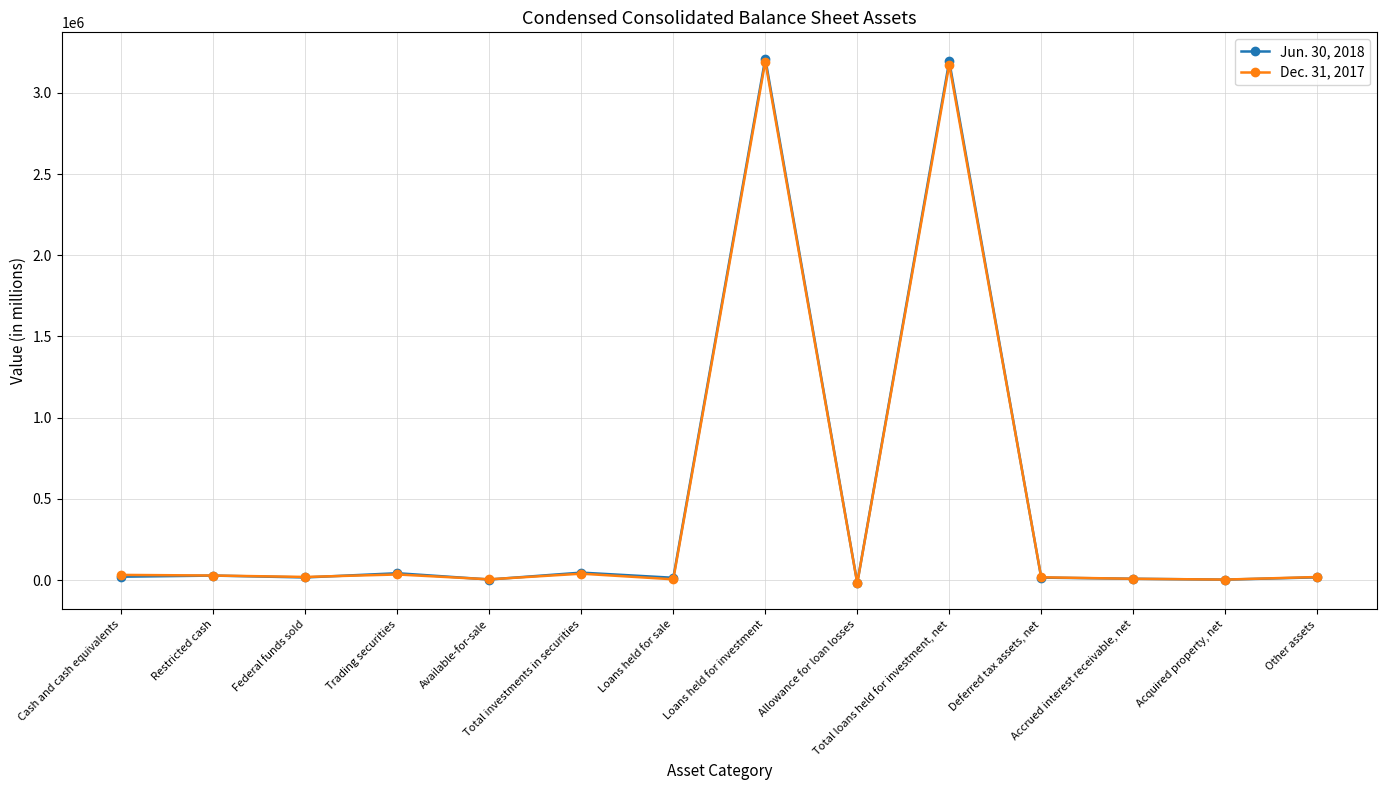

What is the highest value of the Dec. 31, 2017 series?

3192621